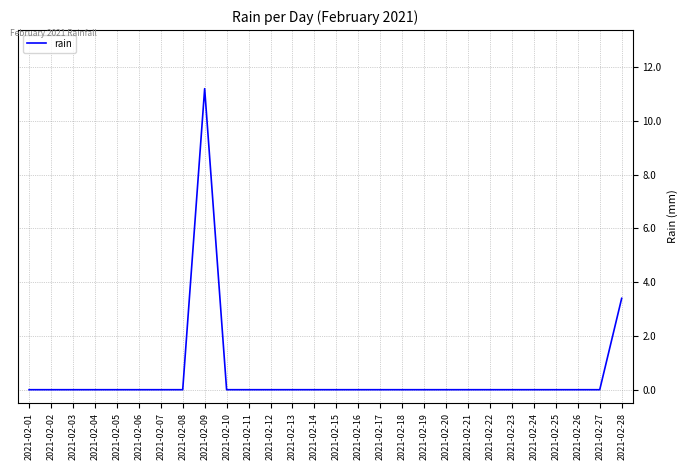

The chart shows a value of 5.9 at 2021-02-18. True or false?

False